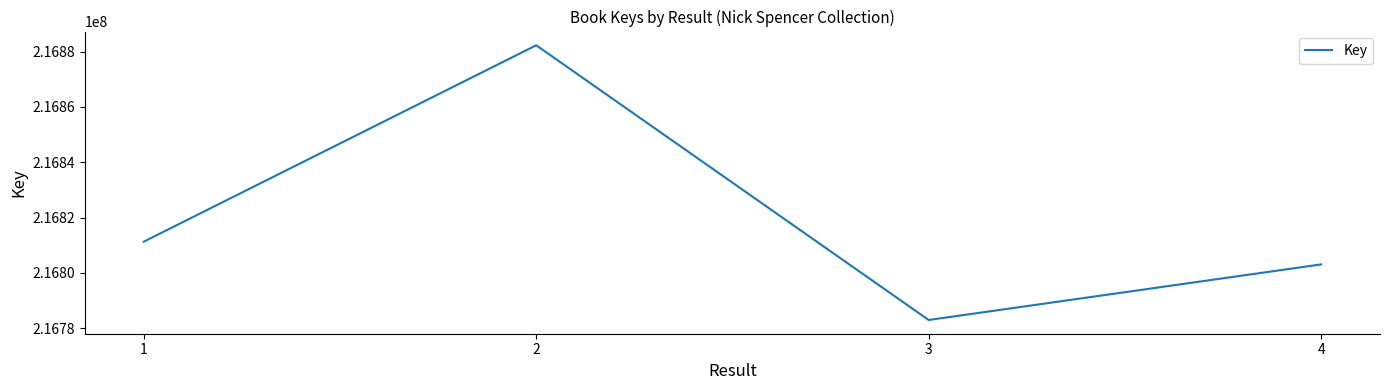

Is it true that the value at 4 is 341699340?

False